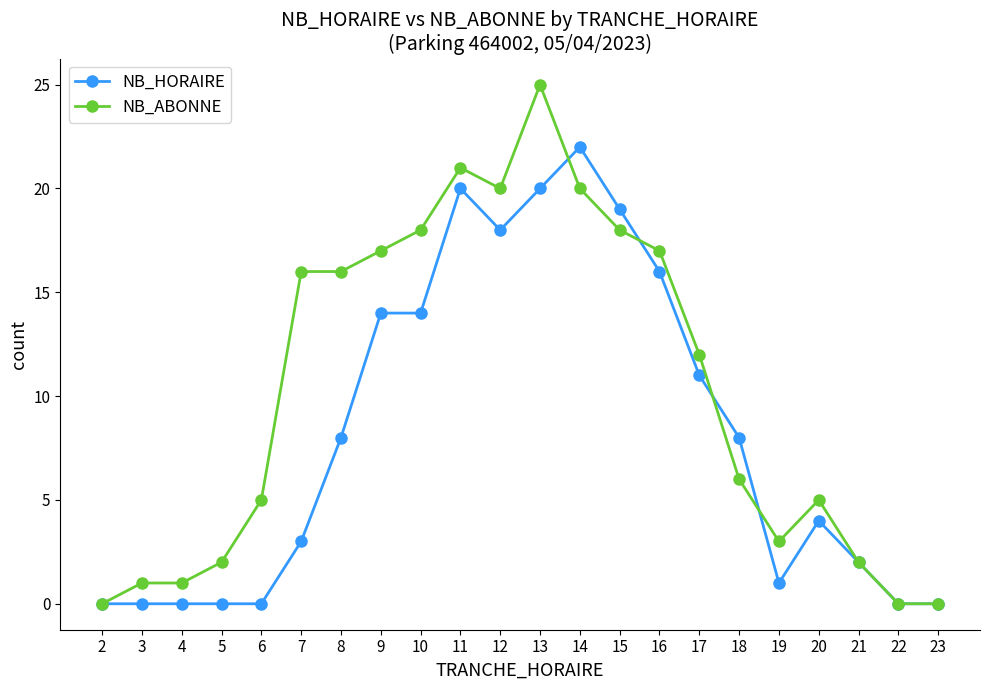

Where is NB_HORAIRE nearest to the value 11?

17